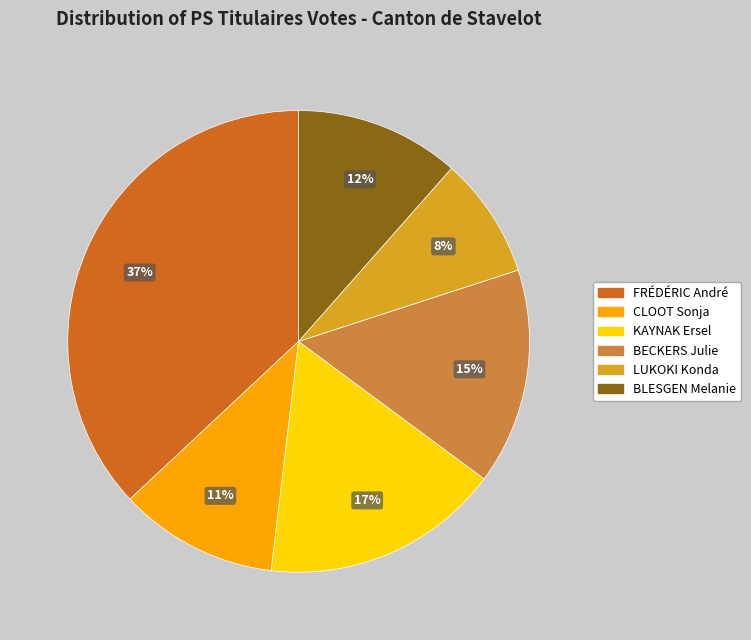

To the nearest percent, what is the difference between the BECKERS Julie and CLOOT Sonja slice percentages?

4%